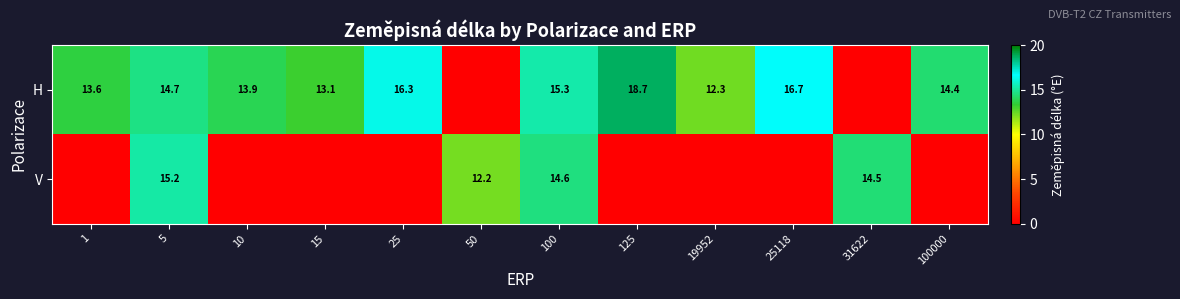

Is it true that V equals 25.7 at 100?

False